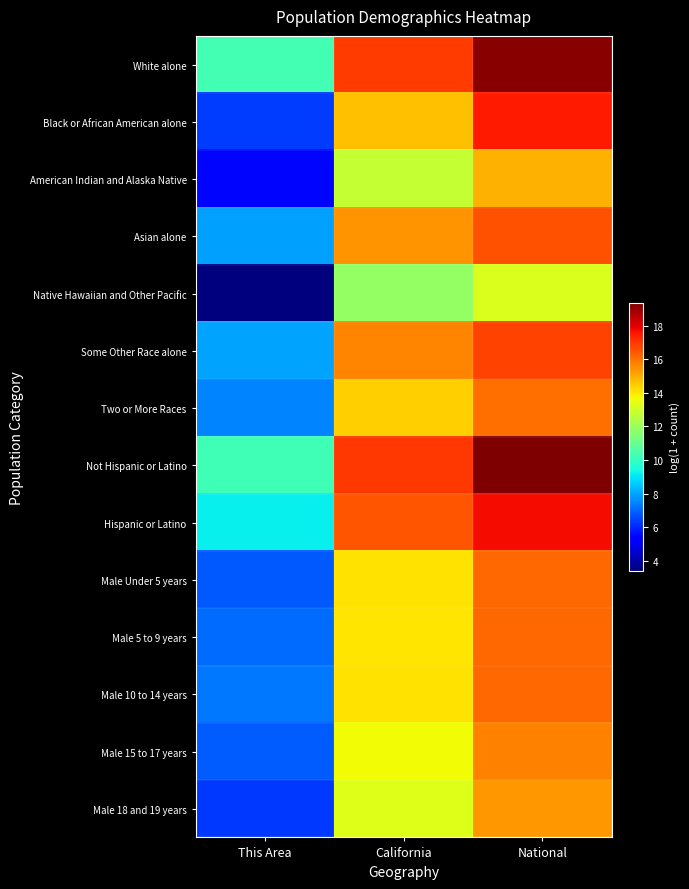

Reading left to right, what are all the values shown in this chart?

White alone: This Area=10.3	California=16.9	National=19.2
Black or African American alone: This Area=6.3	California=14.6	National=17.5
American Indian and Alaska Native: This Area=5.5	California=12.8	National=14.9
Asian alone: This Area=7.9	California=15.4	National=16.5
Native Hawaiian and Other Pacific: This Area=3.4	California=11.9	National=13.2
Some Other Race alone: This Area=8.0	California=15.7	National=16.8
Two or More Races: This Area=7.5	California=14.4	National=16.0
Not Hispanic or Latino: This Area=10.2	California=17.0	National=19.4
Hispanic or Latino: This Area=9.2	California=16.5	National=17.7
Male Under 5 years: This Area=6.8	California=14.1	National=16.1
Male 5 to 9 years: This Area=7.1	California=14.1	National=16.2
Male 10 to 14 years: This Area=7.3	California=14.1	National=16.2
Male 15 to 17 years: This Area=6.9	California=13.7	National=15.7
Male 18 and 19 years: This Area=6.3	California=13.3	National=15.4